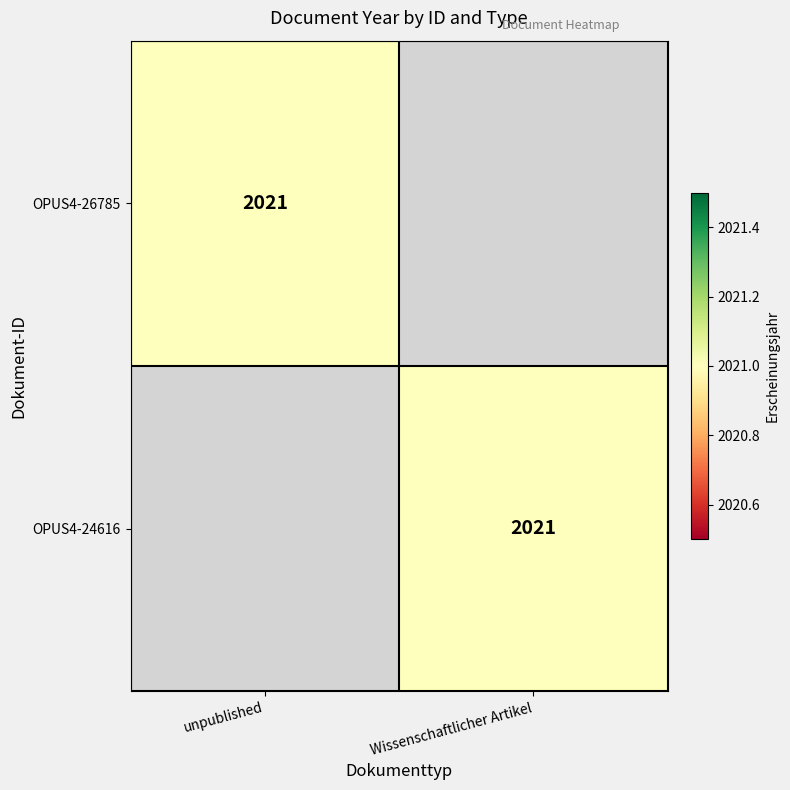

Is it true that OPUS4-24616 equals 2021 at Wissenschaftlicher Artikel?

True